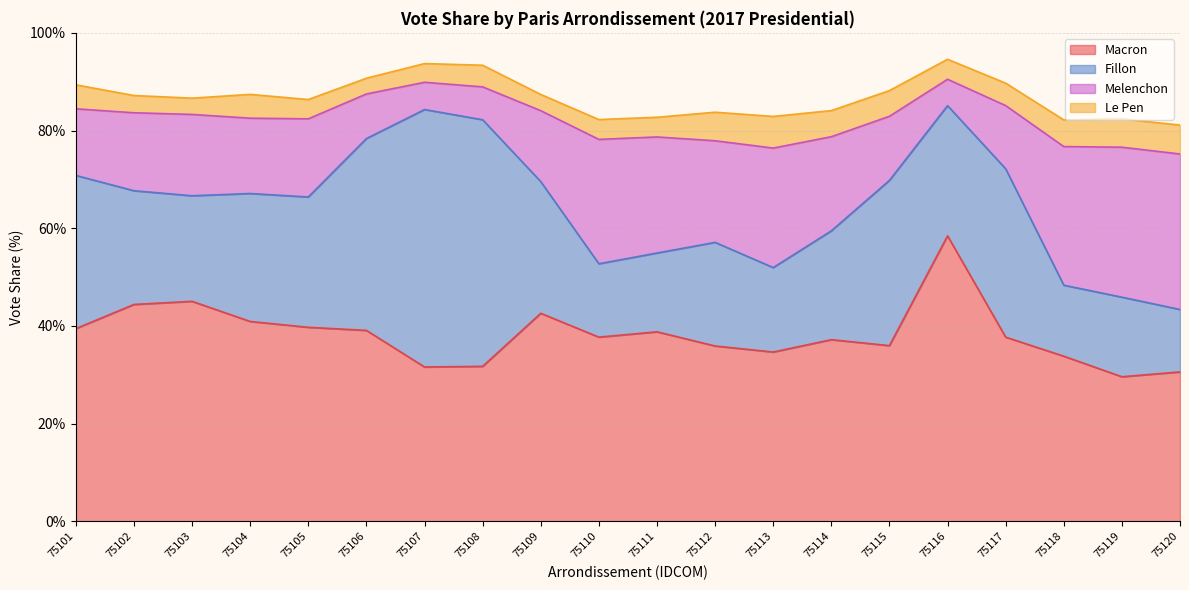

What is the total value across all series at 75107?

93.7